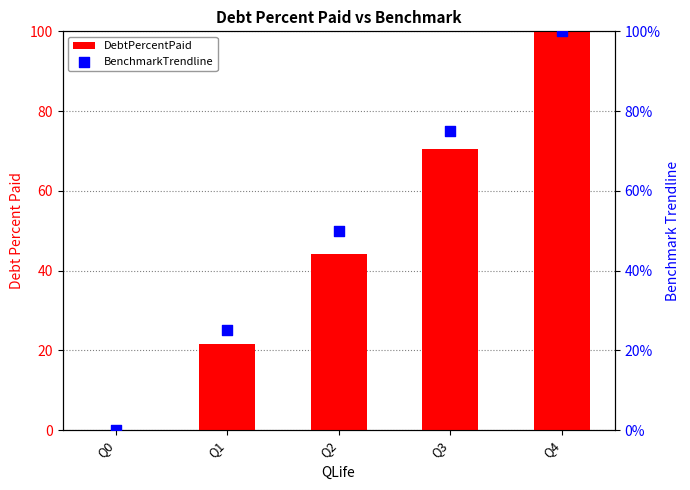

Which series contains the lowest Y value?

DebtPercentPaid